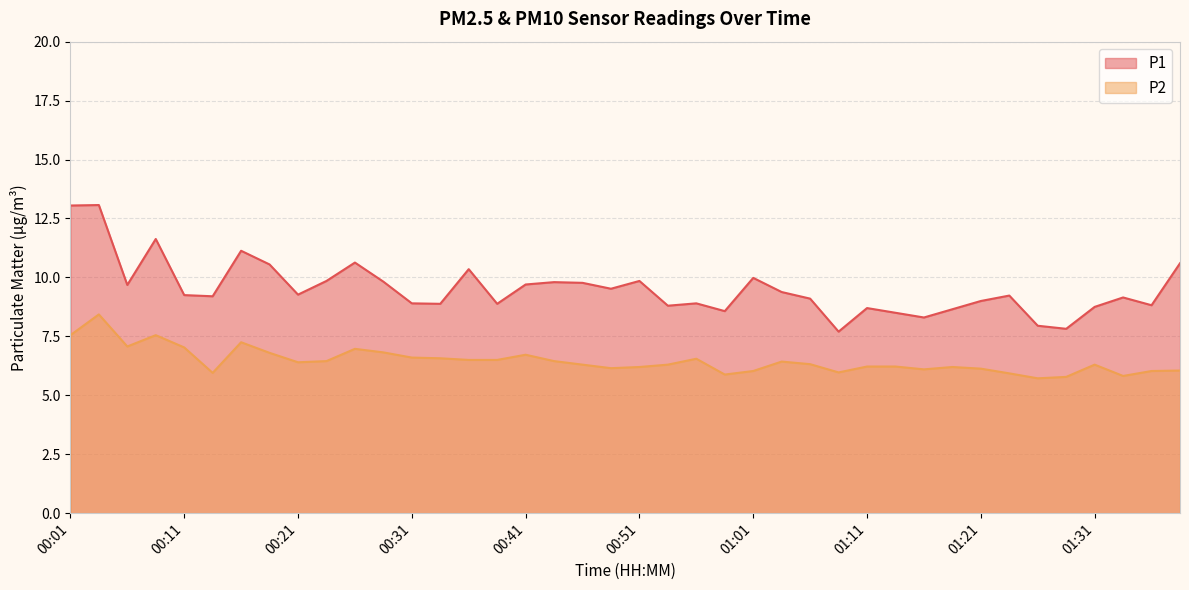

At which label does P2 reach its minimum?

01:26